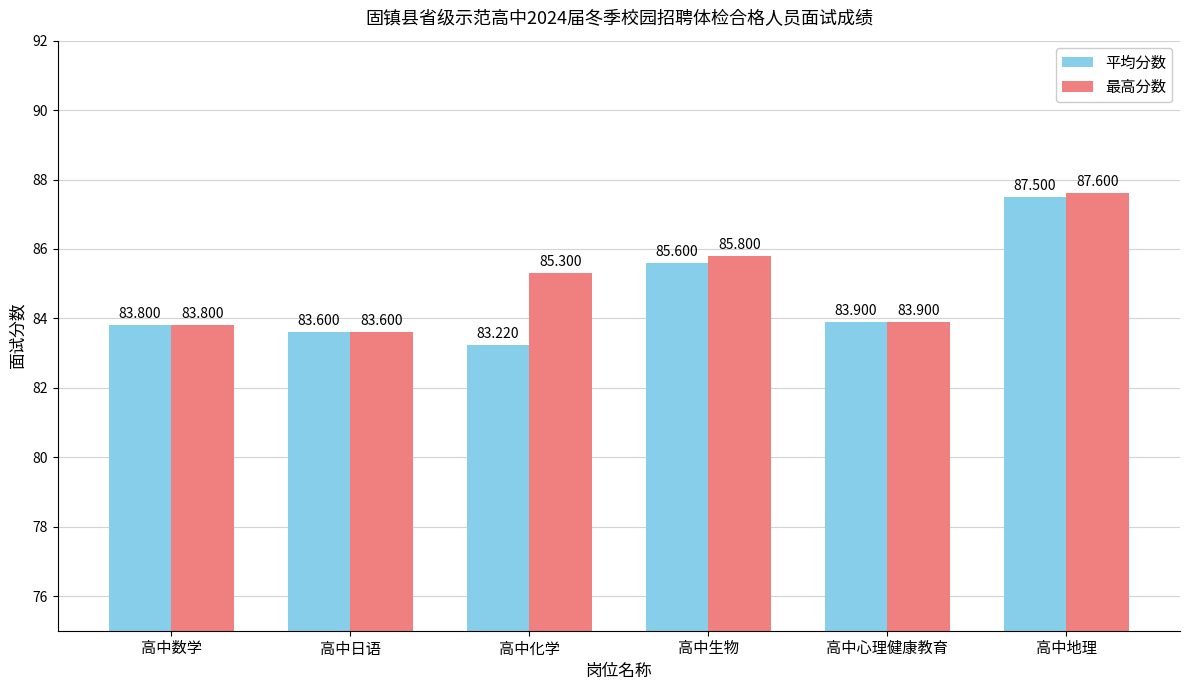

How many bars are there in total?

12